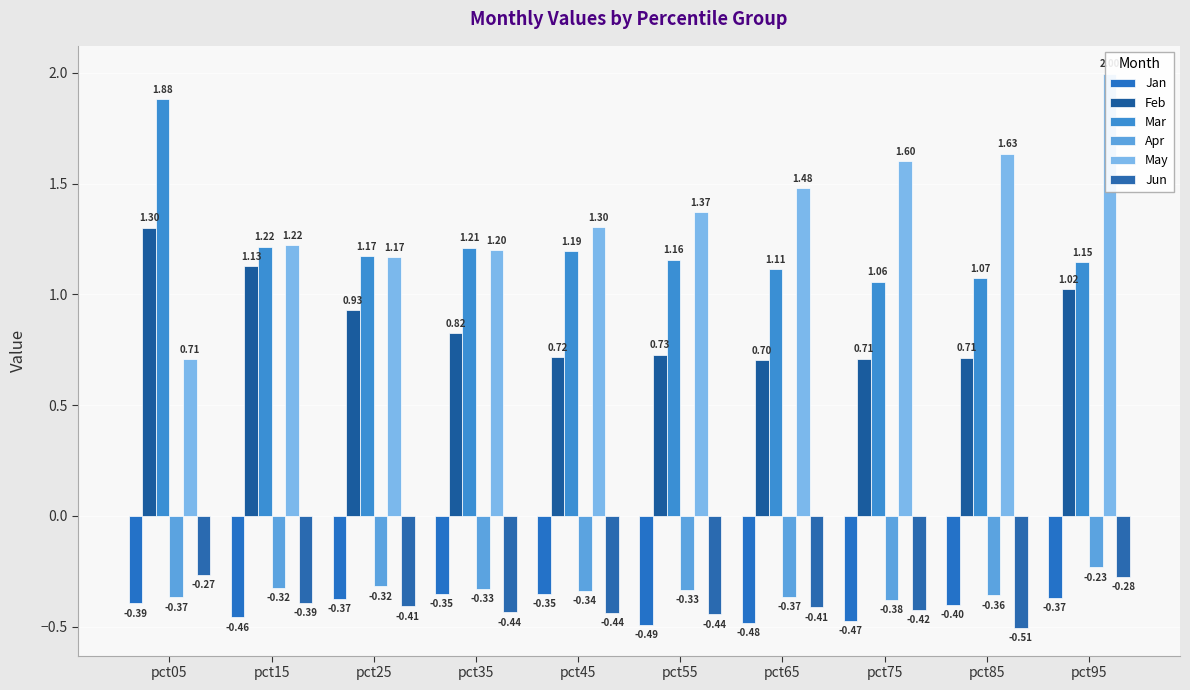

What is the average value of the Feb series?

0.9